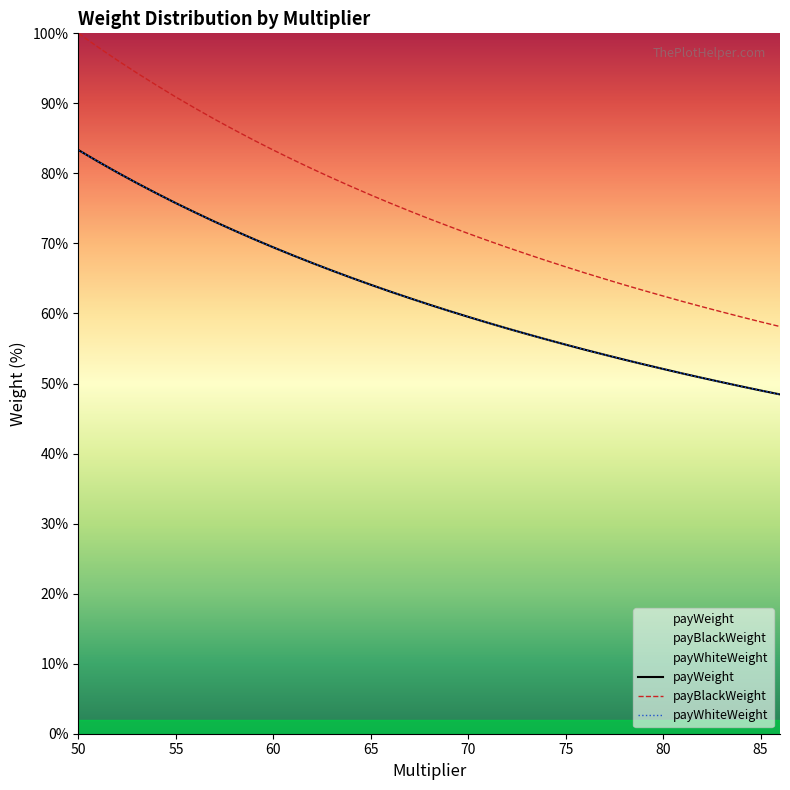

True or false: payWeight has more than 2 interior local peaks.

False